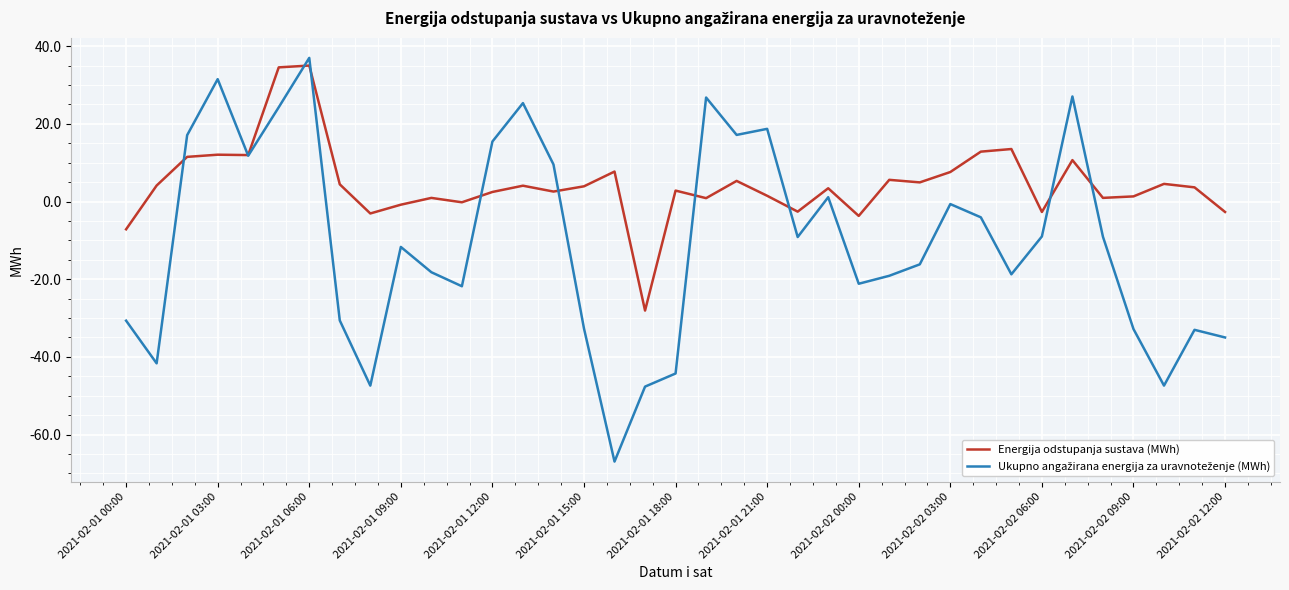

Which series has the largest total across all categories?

Energija odstupanja sustava (MWh)